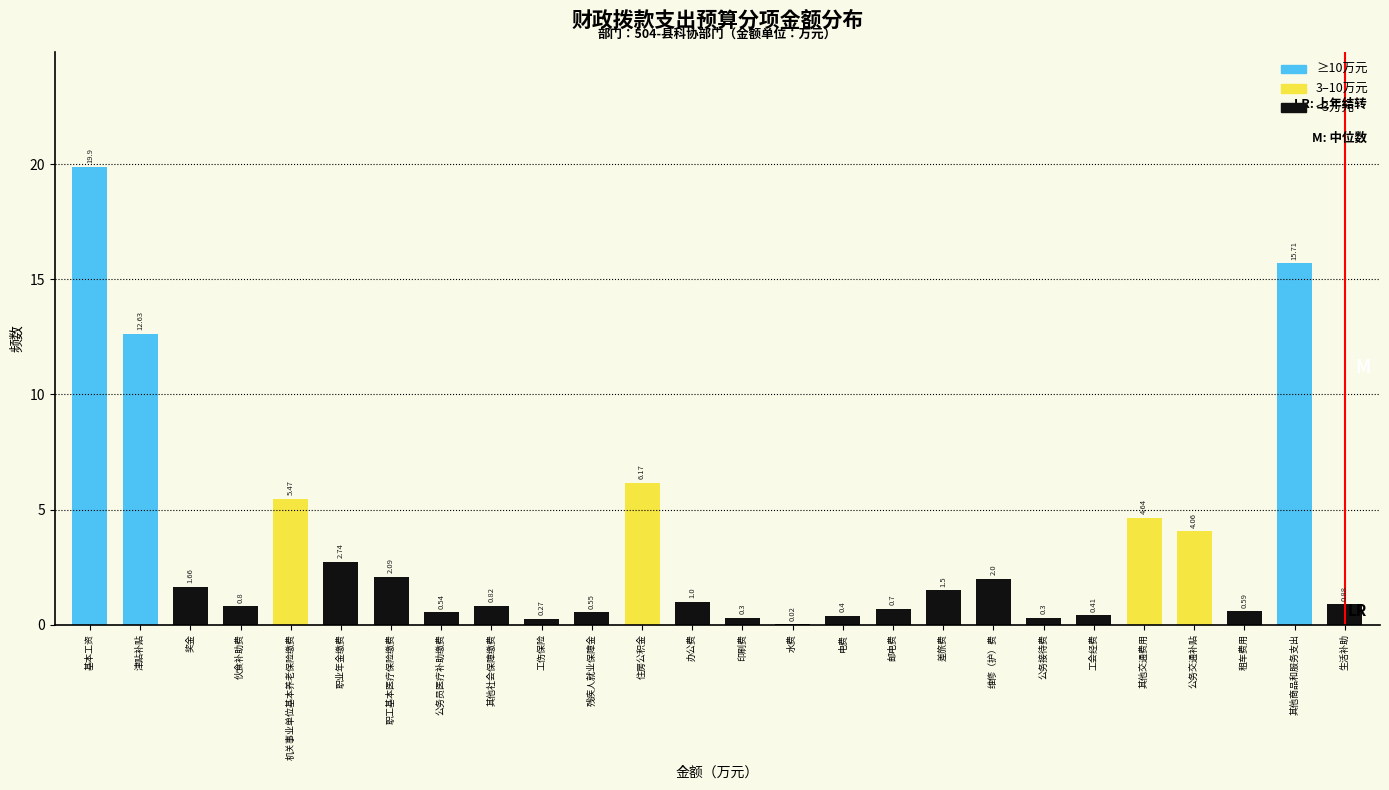

At which category does the chart reach its peak across all series?

基本工资